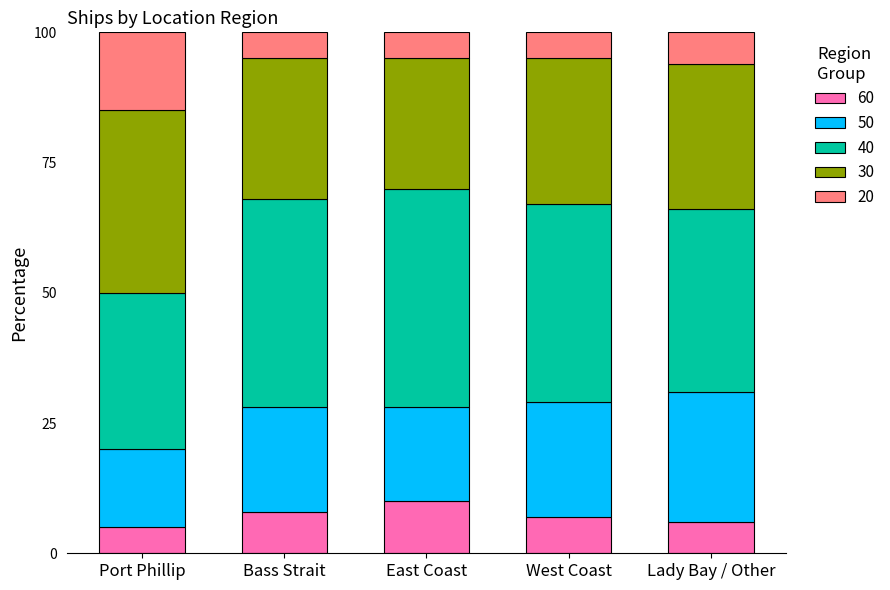

What is the difference between the 60 values at East Coast and Lady Bay / Other?

4.0